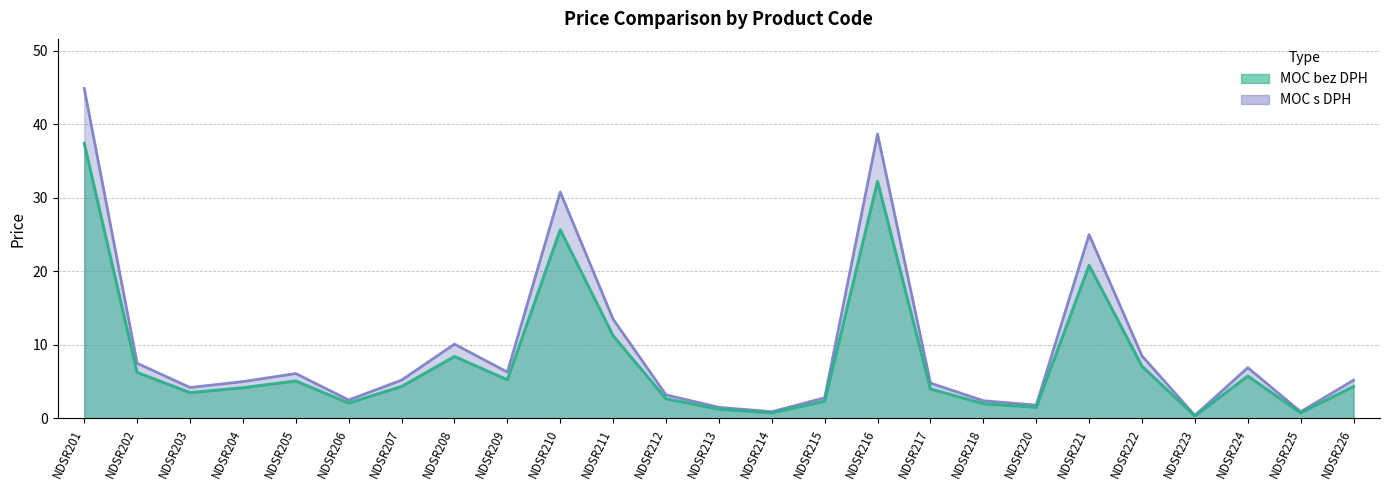

The value of MOC s DPH at NDSR222 is 8.5. True or false?

True